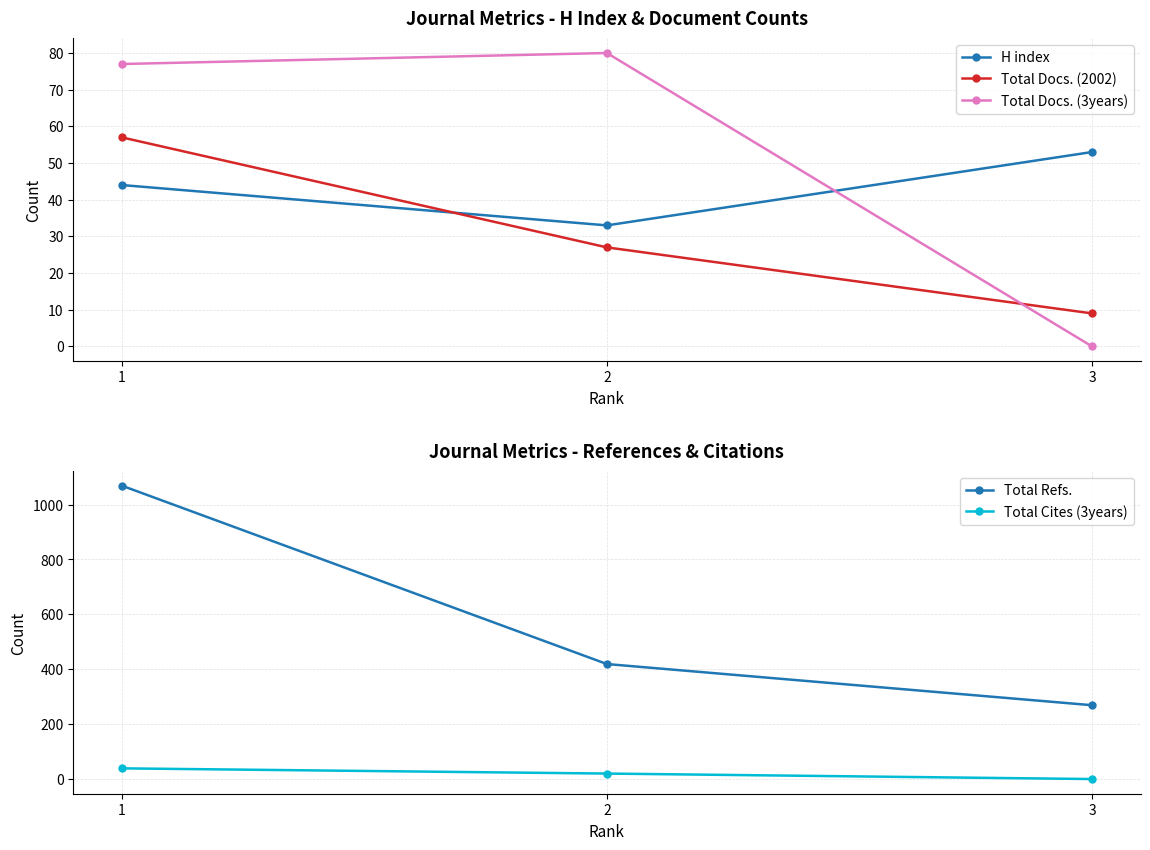

Rank the series by their maximum value, from lowest to highest.

Total Cites (3years), H index, Total Docs. (2002), Total Docs. (3years), Total Refs.